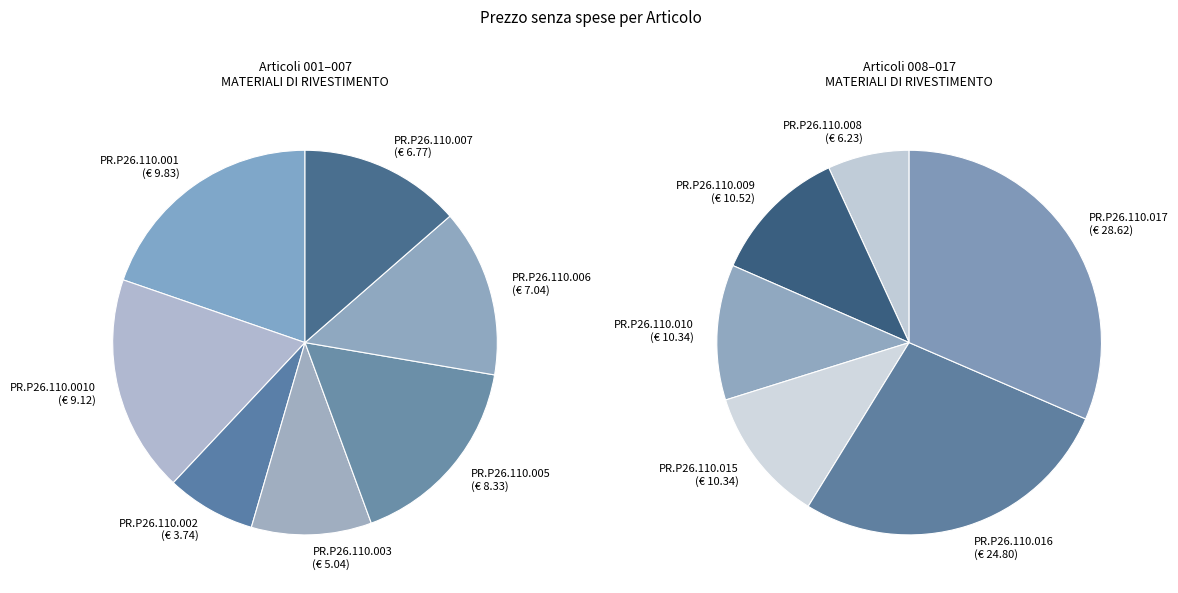

How many slices are in this pie chart?

13